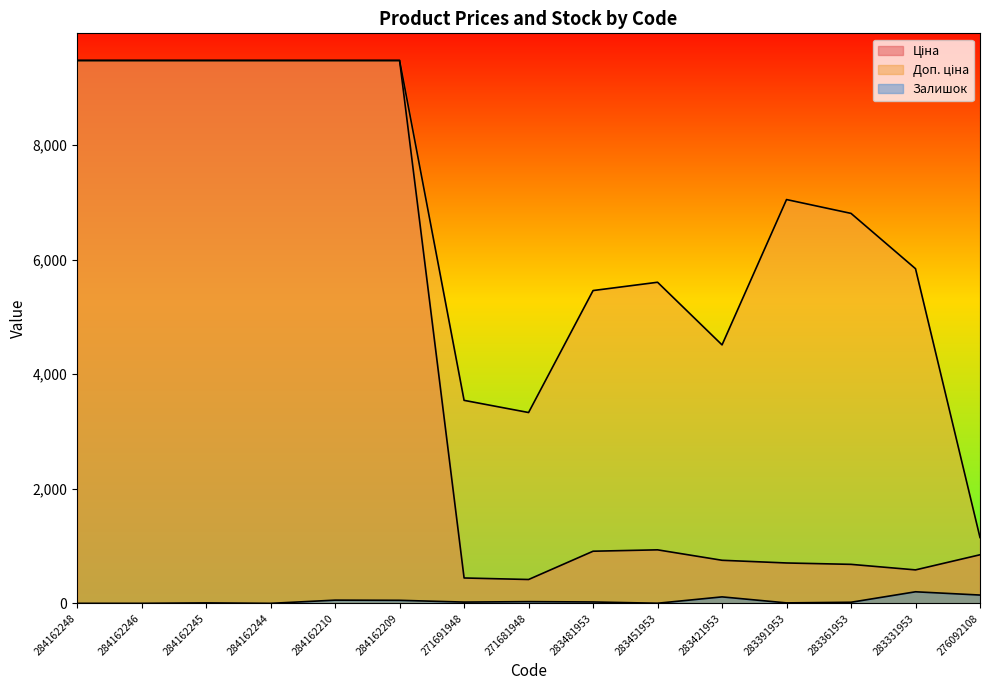

Rank the series by their maximum value, from lowest to highest.

Залишок, Ціна, Доп. ціна